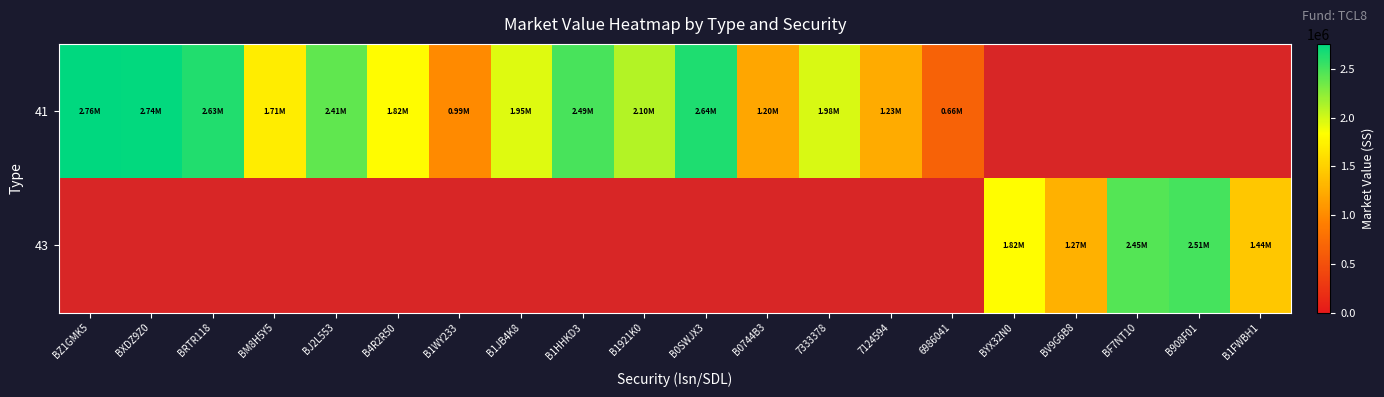

Which category has the highest value in the 43 series?

BZ1GMK5